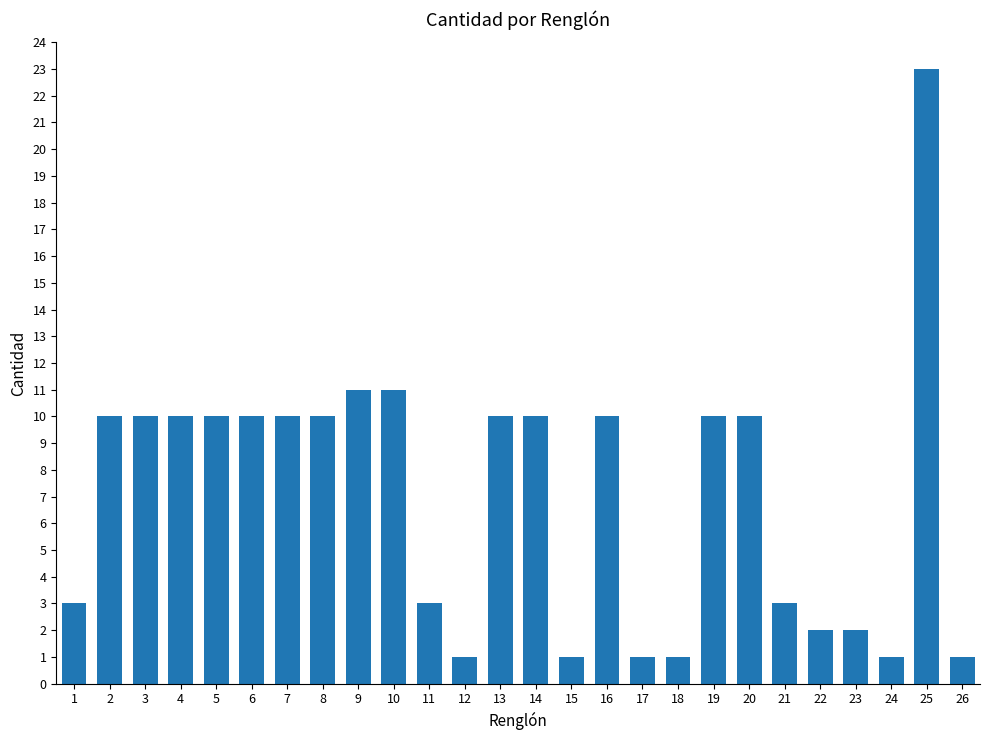

The chart shows a value of 1 at 18. True or false?

True